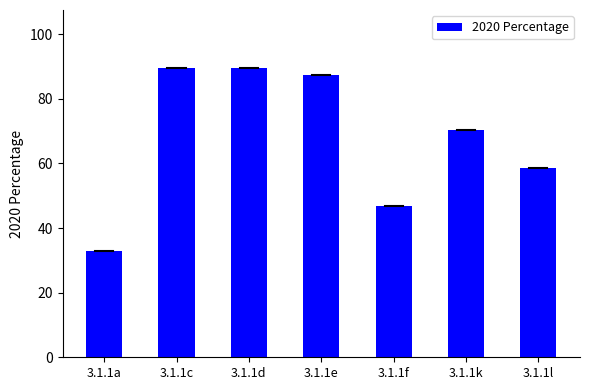

What is the difference between the maximum and second lowest values?

42.8